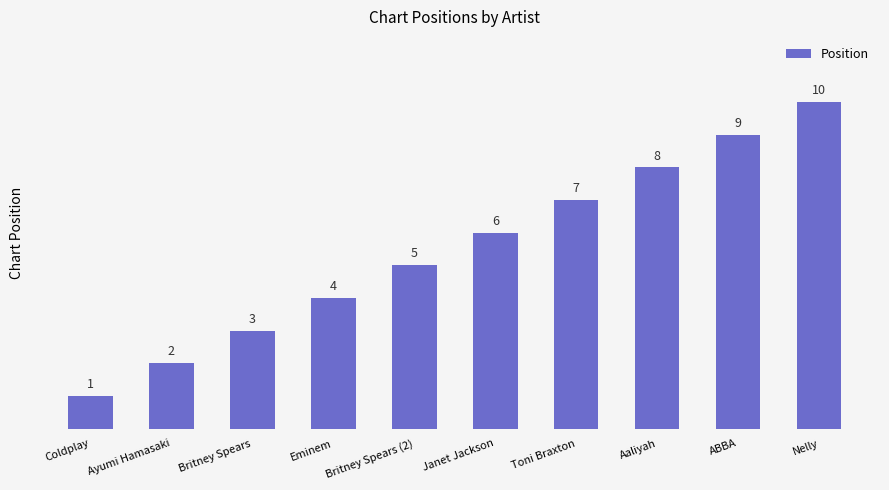

The value at Coldplay is 1. True or false?

True